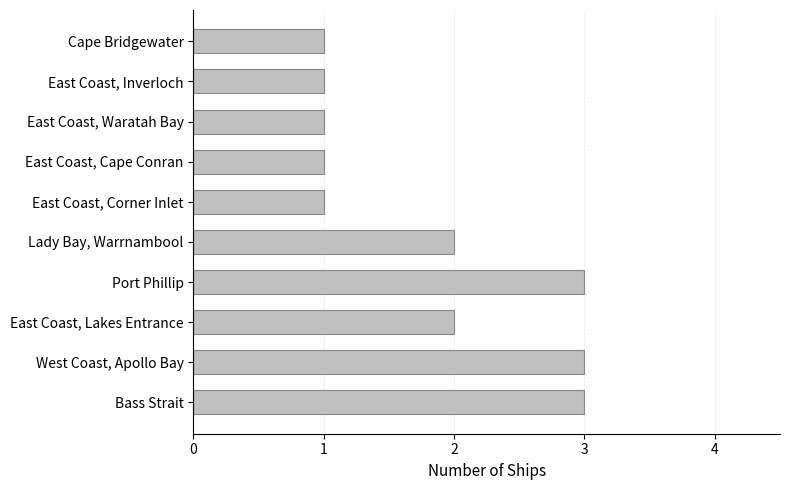

How many values are below 2?

5